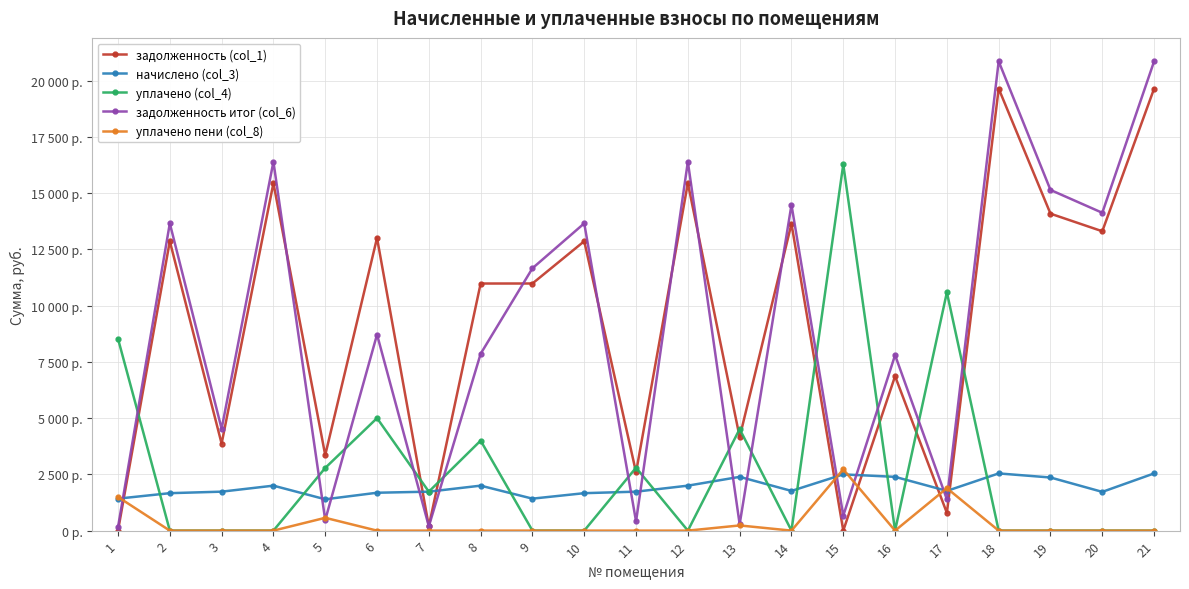

What value does the задолженность (col_1) series have at 19?

14085.1